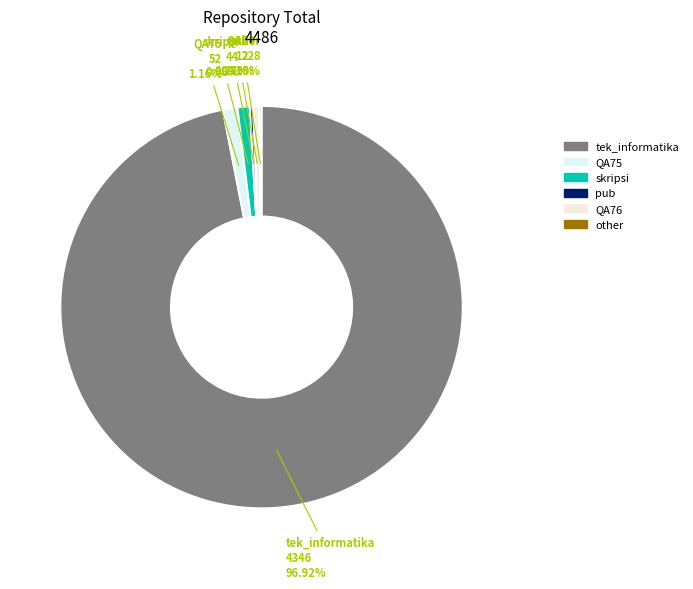

Which has a higher value, tek_informatika or skripsi?

tek_informatika